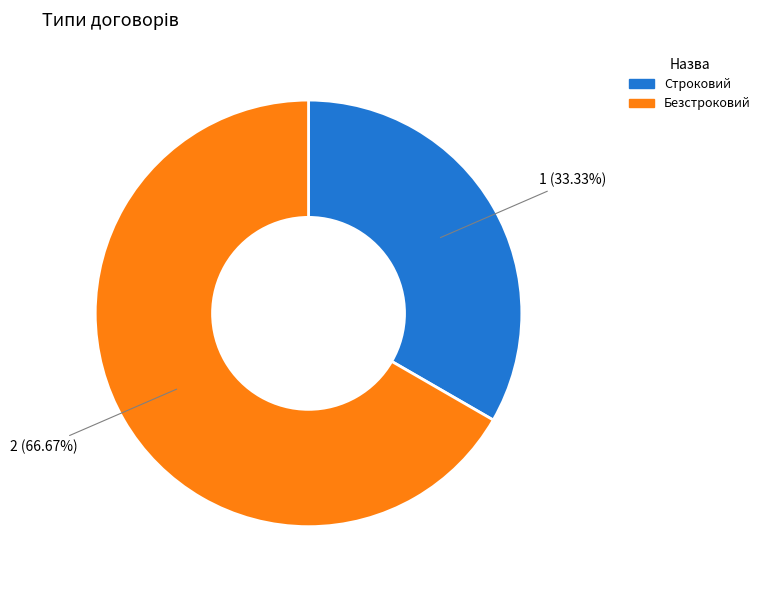

Approximately how many times larger is the value at Строковий compared to Безстроковий?

0.5